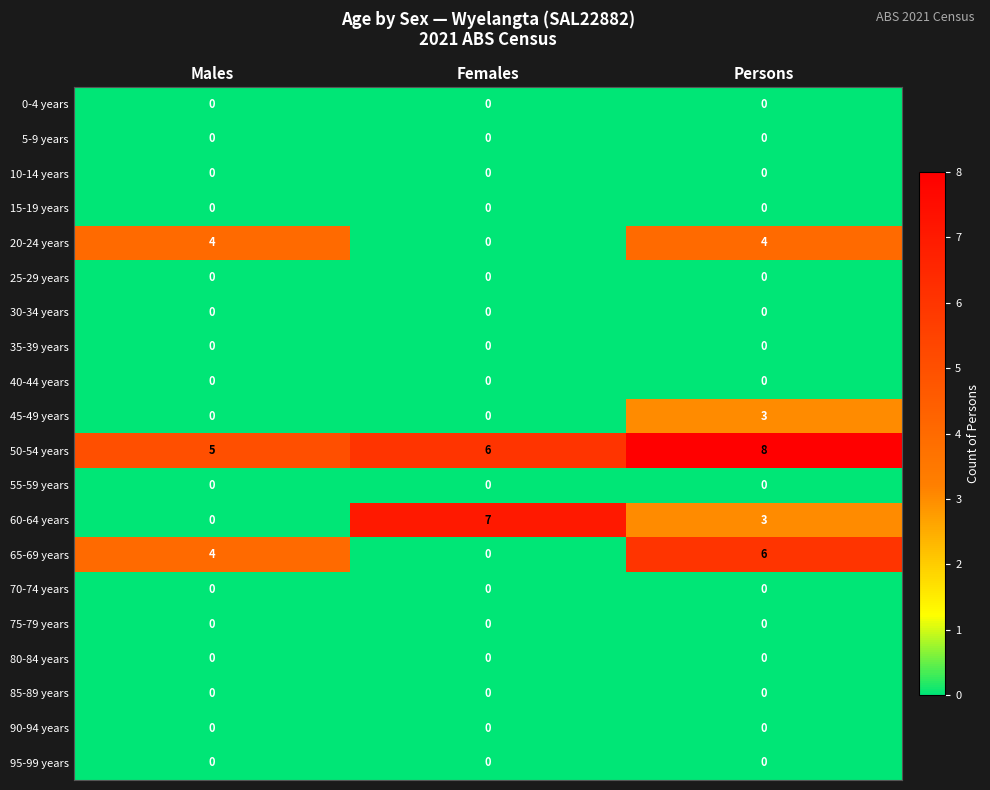

Count the number of categories in the chart.

3